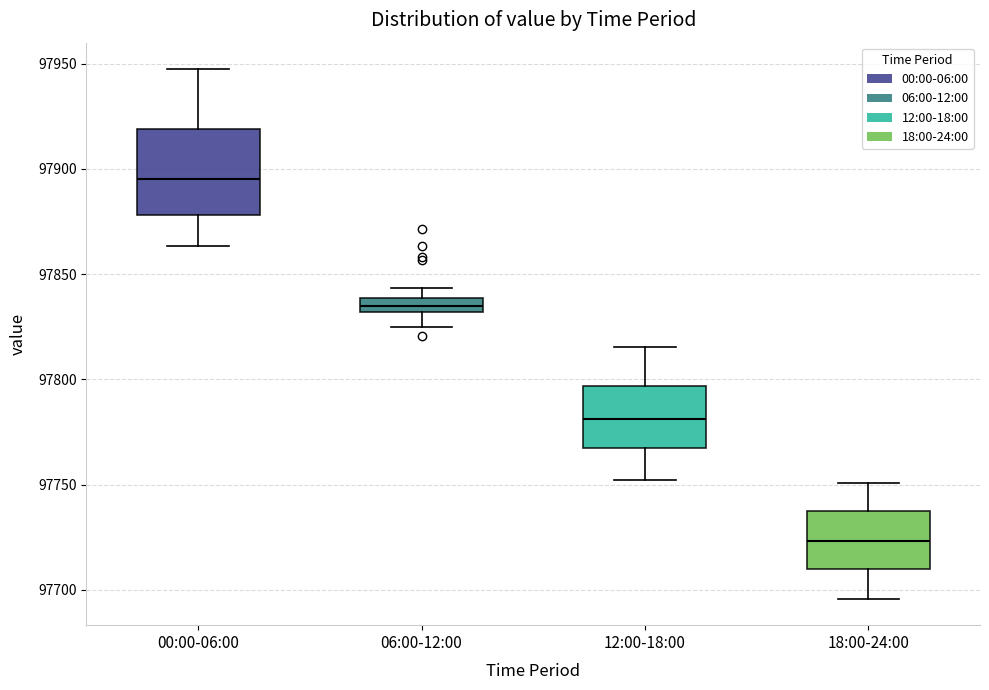

Which box's median line is the lowest?

18:00-24:00